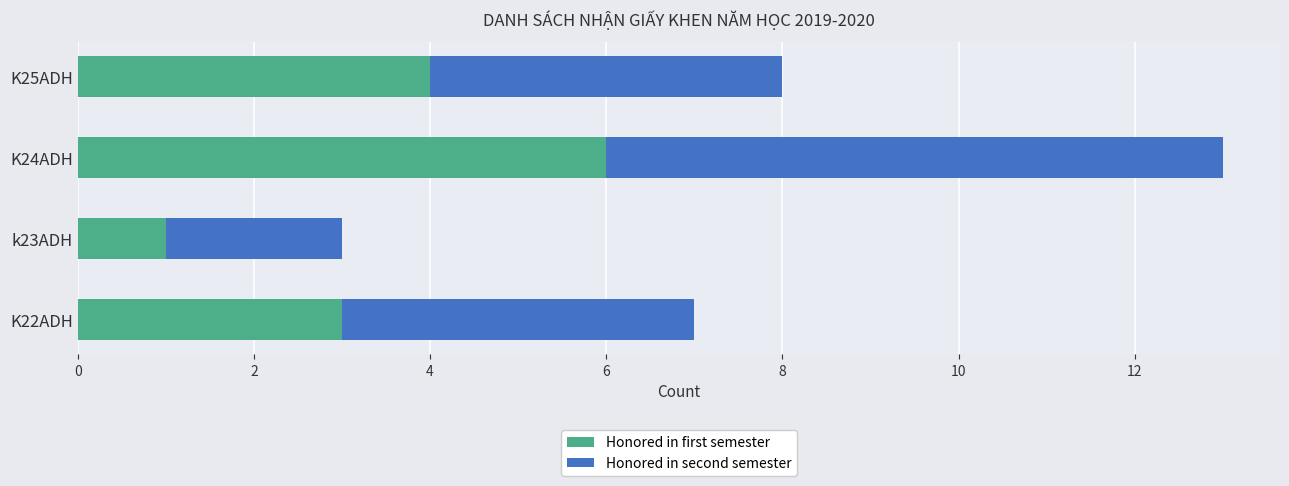

Read the Honored in first semester value at K24ADH.

6